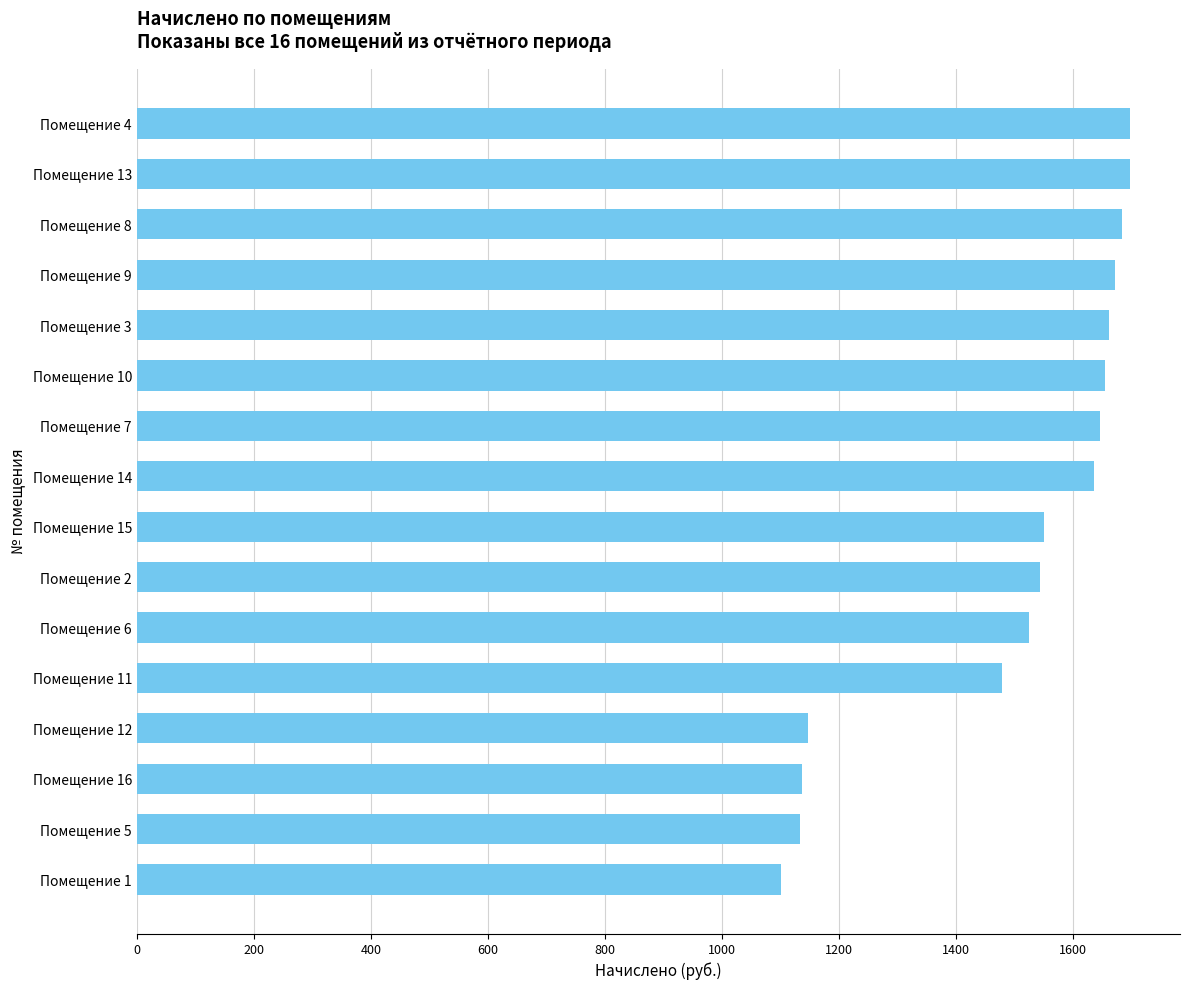

Count the number of categories in the chart.

16